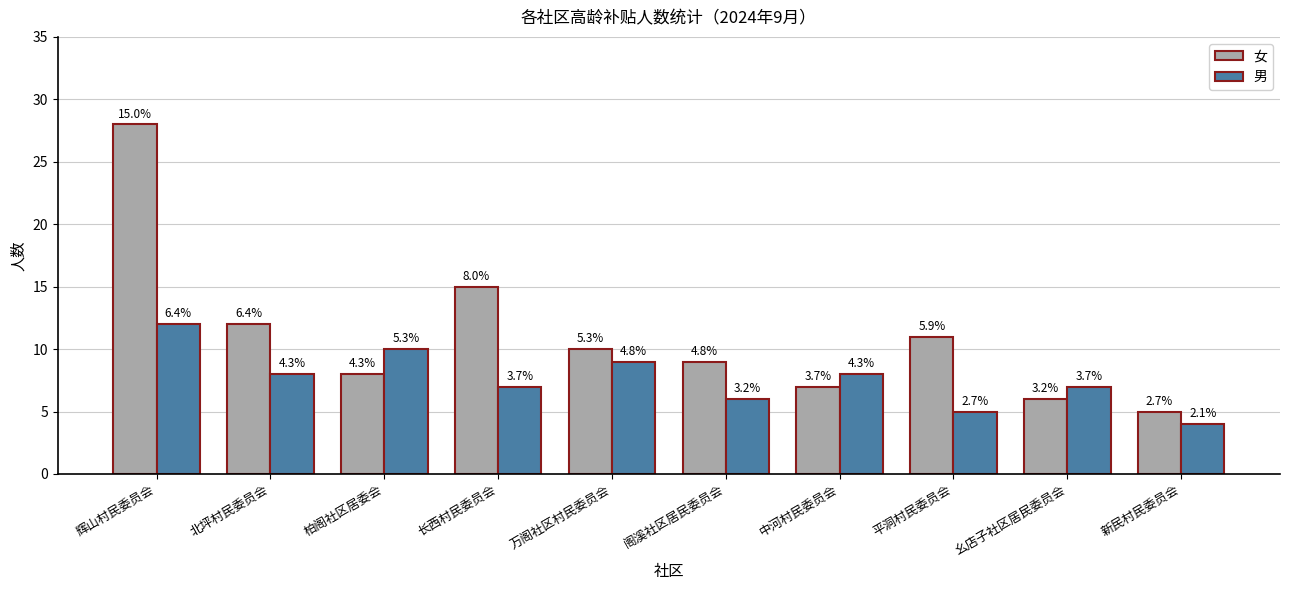

What is the sum of all 男 values?

76